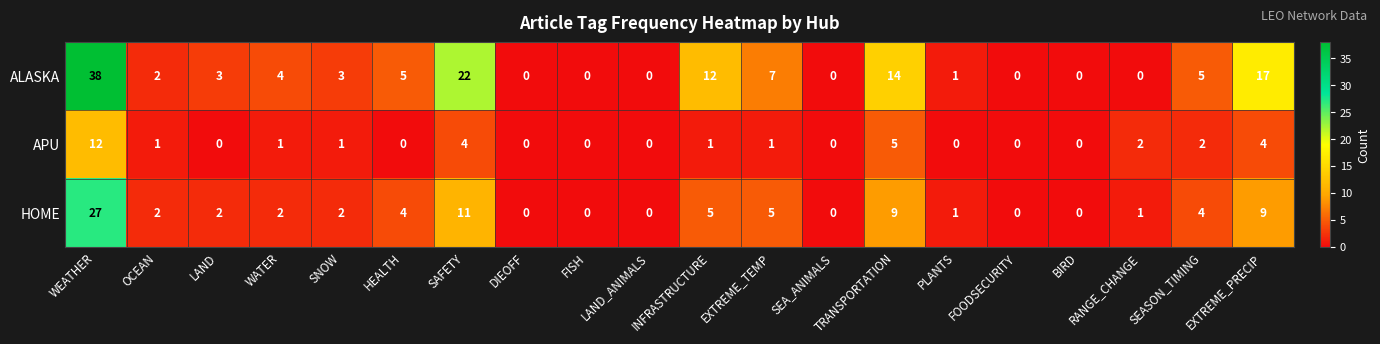

At which label does HOME first exceed 2?

WEATHER